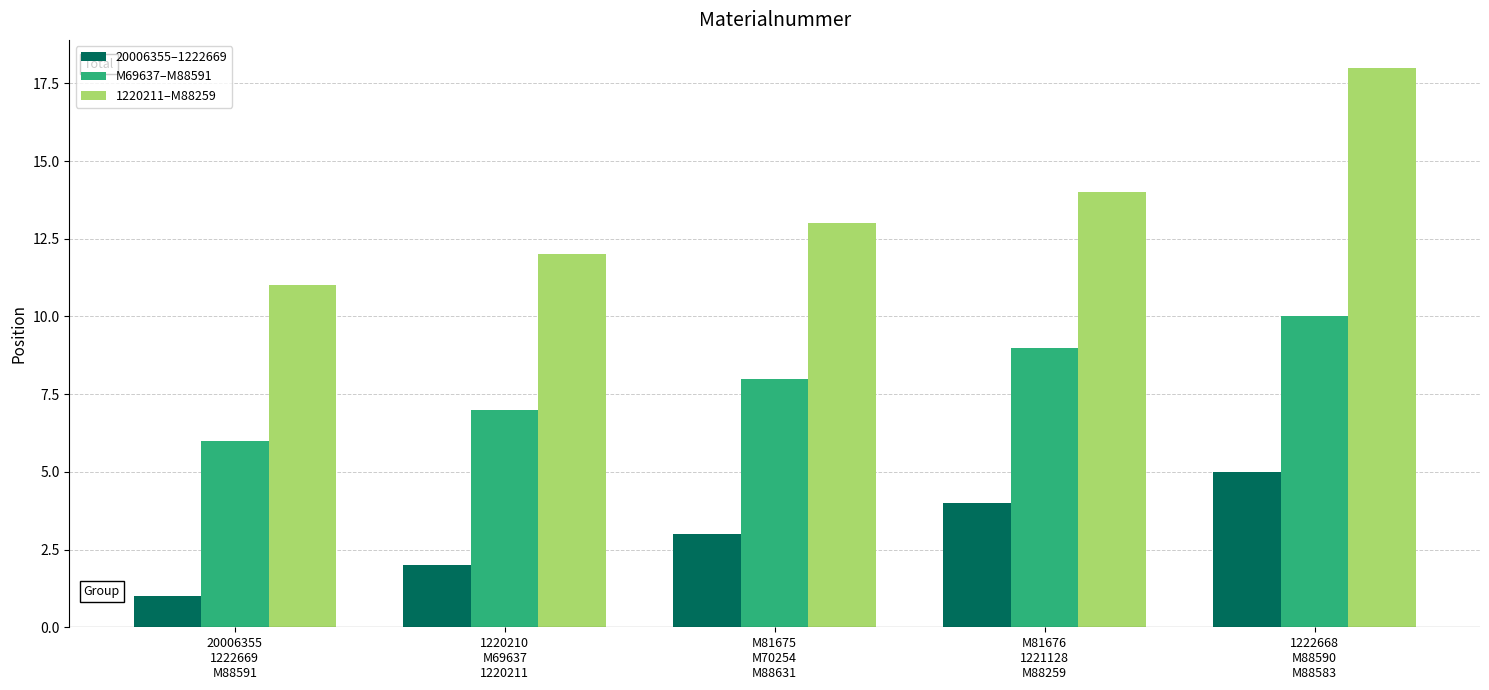

How many bars are there in total?

15